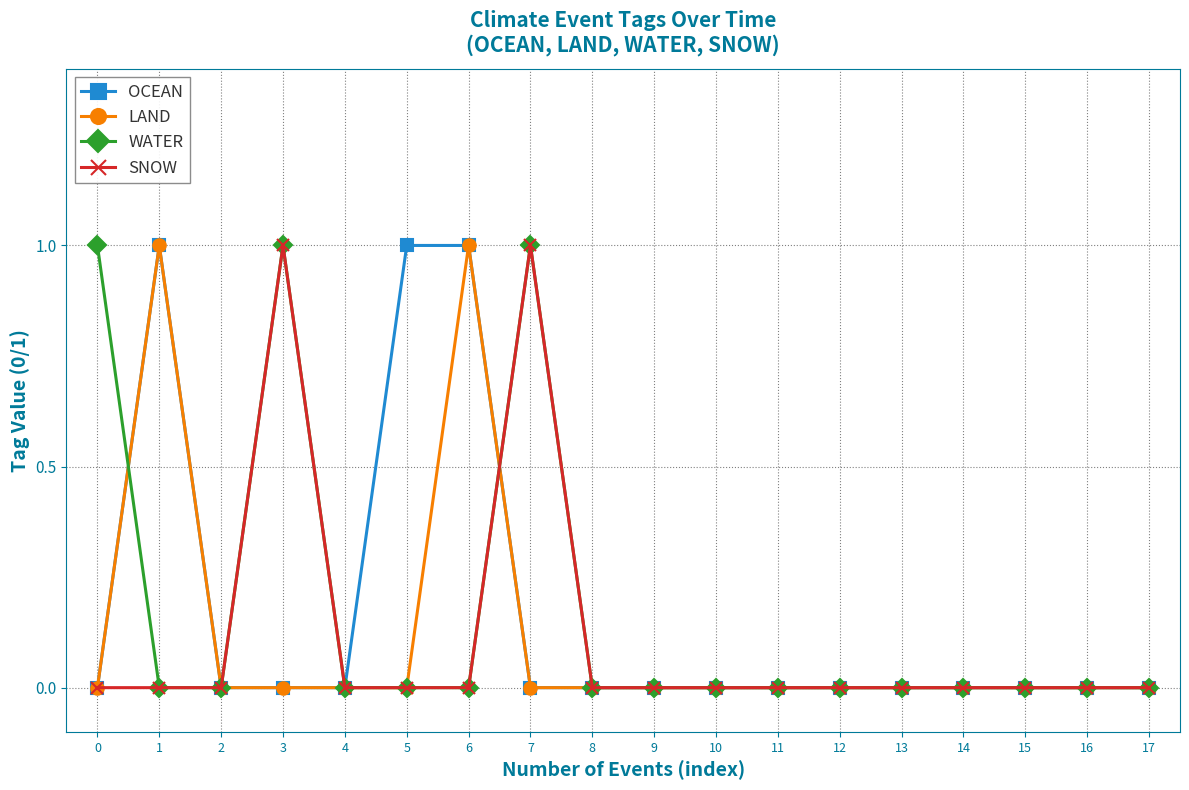

What is the total value across all series at 7?

2